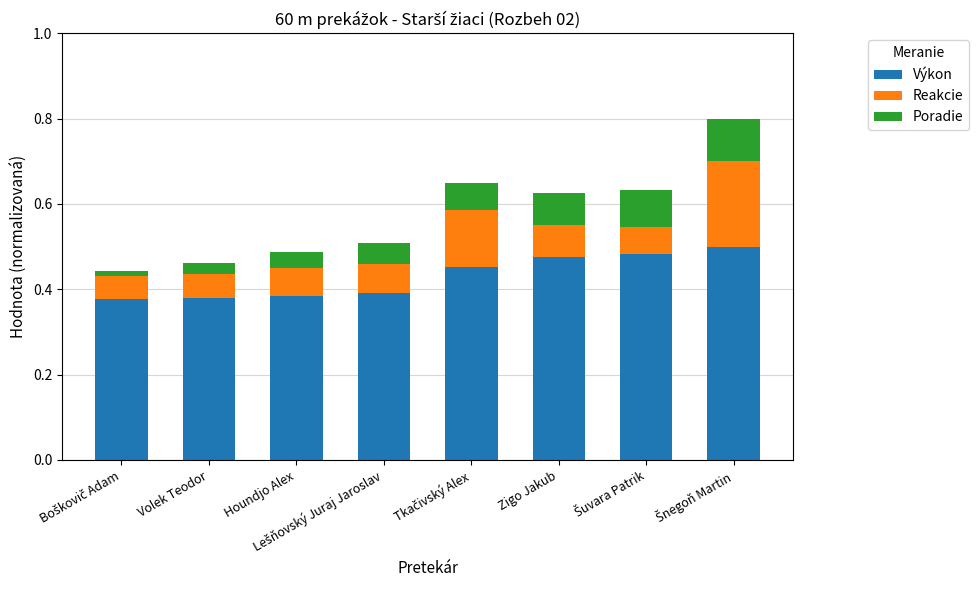

The value of Výkon at Houndjo Alex is 0.5. True or false?

False